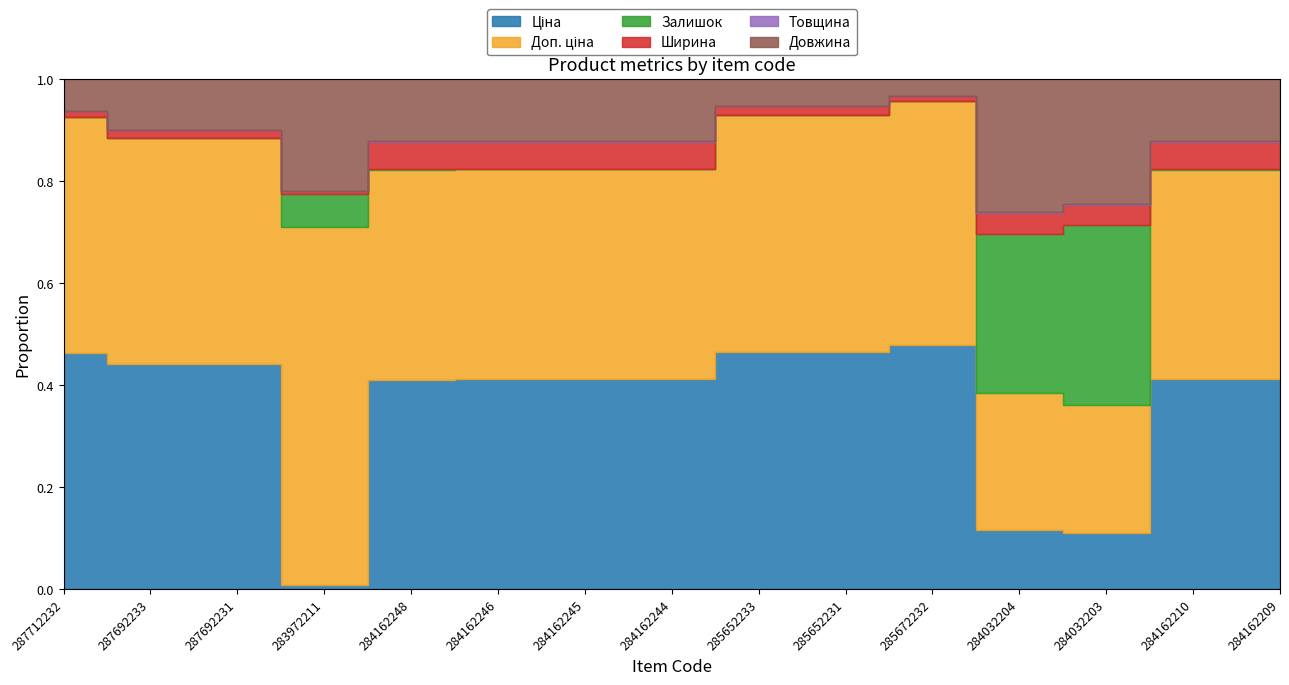

Reading left to right, extract all data points from this chart.

Ціна: 287712232=30512.3	287692233=18671.5	287692231=18671.5	283972211=32.0	284162248=9416.9	284162246=9416.9	284162245=9416.9	284162244=9416.9	285652233=37343.0	285652231=37343.0	285672232=61024.7	284032204=535.4	284032203=535.4	284162210=9416.9	284162209=9416.9
Доп. ціна: 287712232=30512.3	287692233=18671.5	287692231=18671.5	283972211=3205.0	284162248=9416.9	284162246=9416.9	284162245=9416.9	284162244=9416.9	285652233=37343.0	285652231=37343.0	285672232=61024.7	284032204=1227.2	284032203=1227.2	284162210=9416.9	284162209=9416.9
Залишок: 287712232=0.0	287692233=0.0	287692231=0.0	283972211=299.0	284162248=59.0	284162246=0.0	284162245=27.0	284162244=1.0	285652233=12.0	285652231=21.0	285672232=16.0	284032204=1432.0	284032203=1721.0	284162210=50.0	284162209=54.0
Ширина: 287712232=697.0	287692233=697.0	287692231=697.0	283972211=23.0	284162248=1220.0	284162246=1220.0	284162245=1220.0	284162244=1220.0	285652233=1400.0	285652231=1400.0	285672232=1400.0	284032204=191.0	284032203=191.0	284162210=1220.0	284162209=1220.0
Товщина: 287712232=12.0	287692233=12.0	287692231=12.0	283972211=2.0	284162248=18.0	284162246=18.0	284162245=18.0	284162244=18.0	285652233=12.0	285652231=12.0	285672232=12.0	284032204=8.0	284032203=8.0	284162210=18.0	284162209=18.0
Довжина: 287712232=4200.0	287692233=4200.0	287692231=4200.0	283972211=1000.0	284162248=2800.0	284162246=2800.0	284162245=2800.0	284162244=2800.0	285652233=4200.0	285652231=4200.0	285672232=4200.0	284032204=1200.0	284032203=1200.0	284162210=2800.0	284162209=2800.0